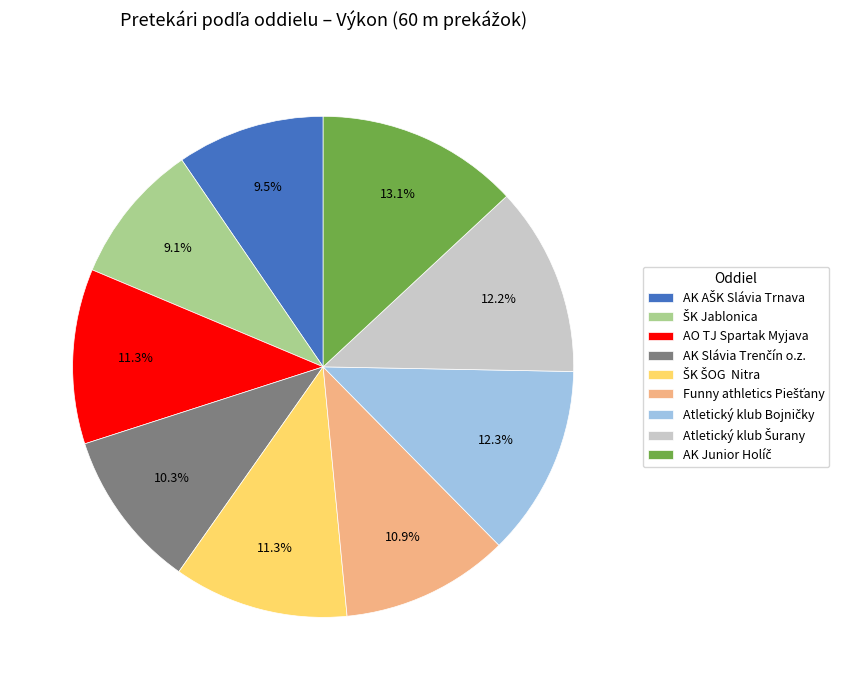

Is there a majority slice in this chart?

No